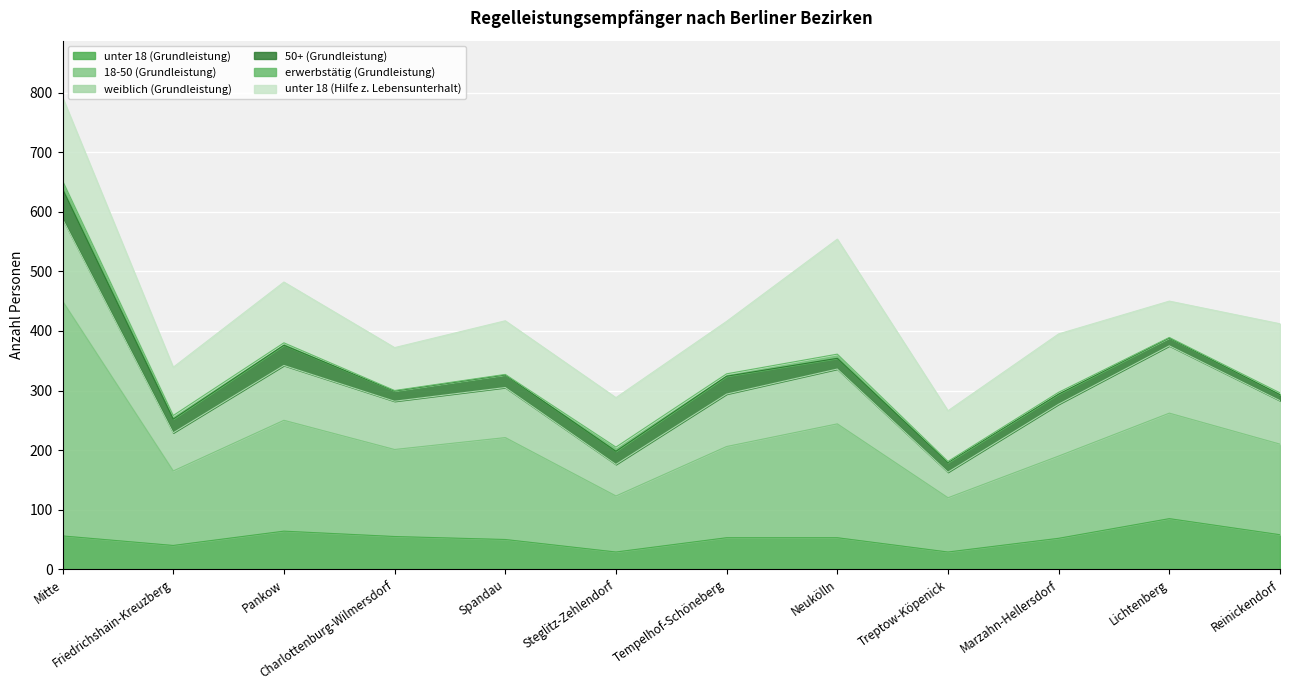

At which label does unter 18 (Grundleistung) reach its minimum?

Steglitz-Zehlendorf